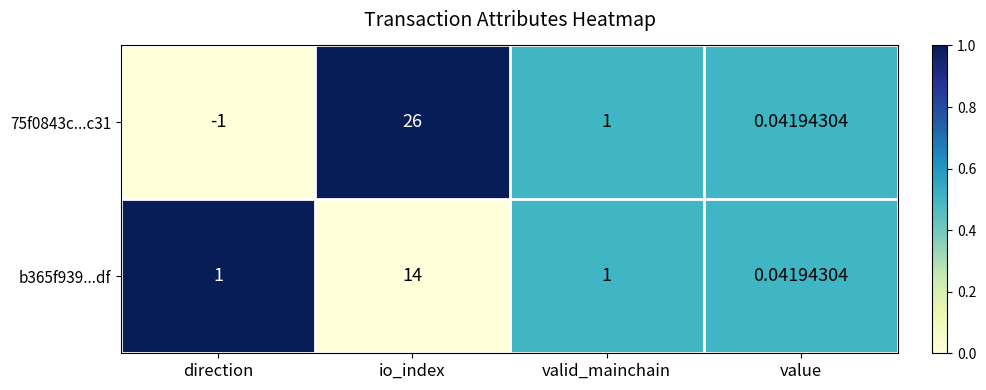

At which label is 75f0843c...c31 closest to 12?

valid_mainchain